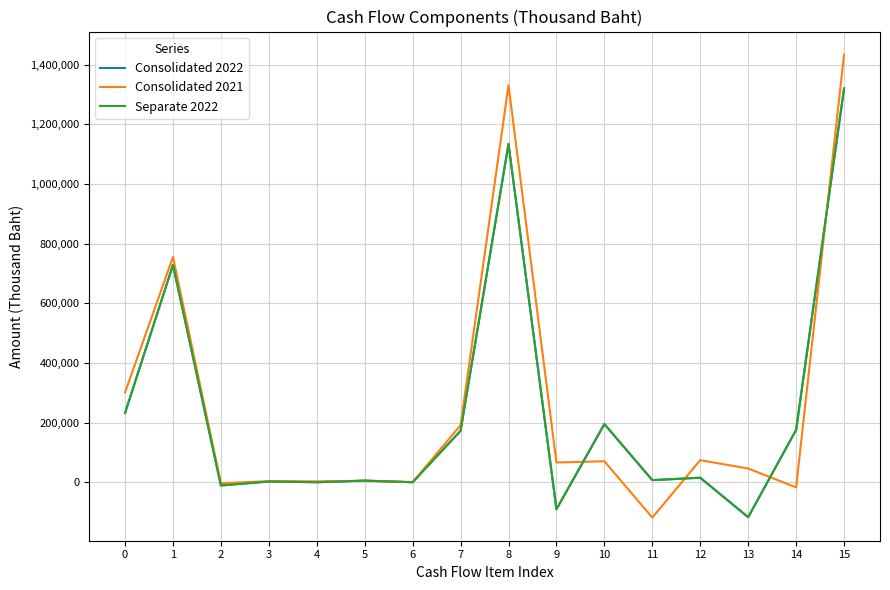

Which series has the widest spread of values?

Consolidated 2021